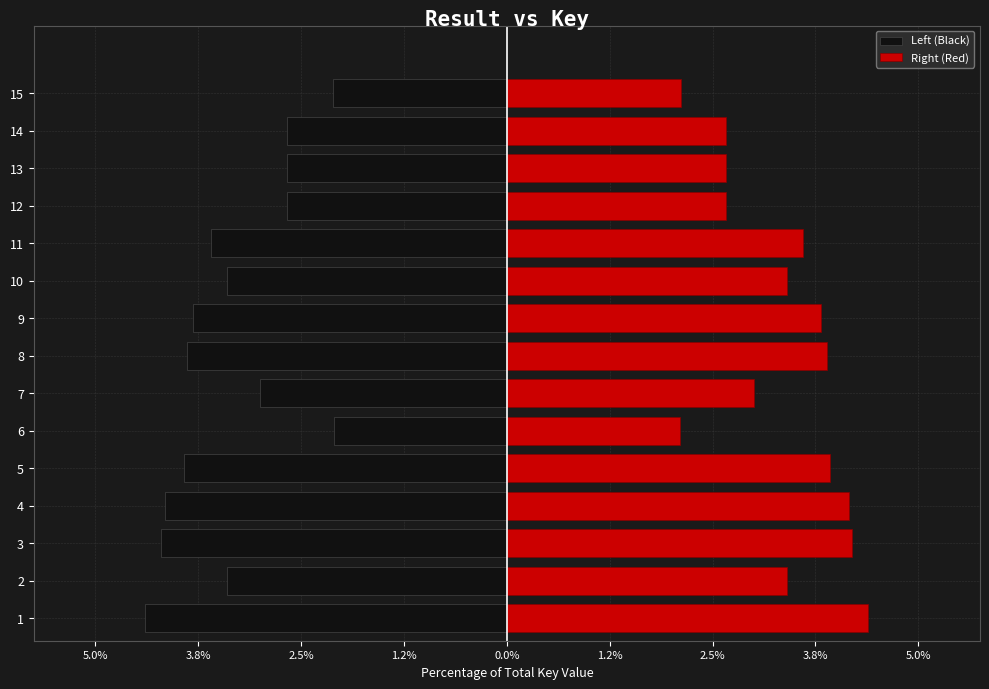

What is the sum of the Left (Black) values at 1 and 10?

-7.8